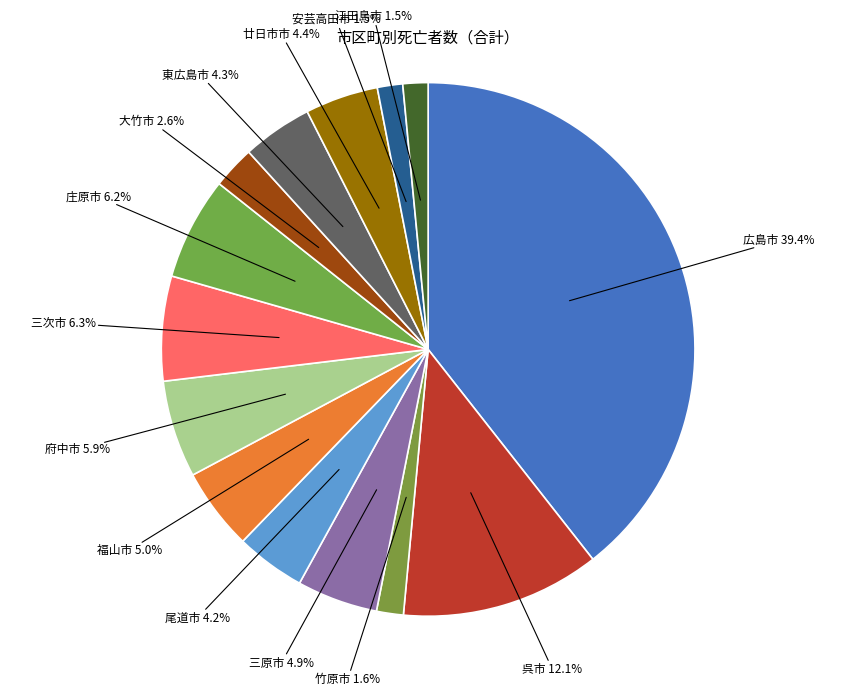

Does 広島市 account for over 50% of the chart?

No